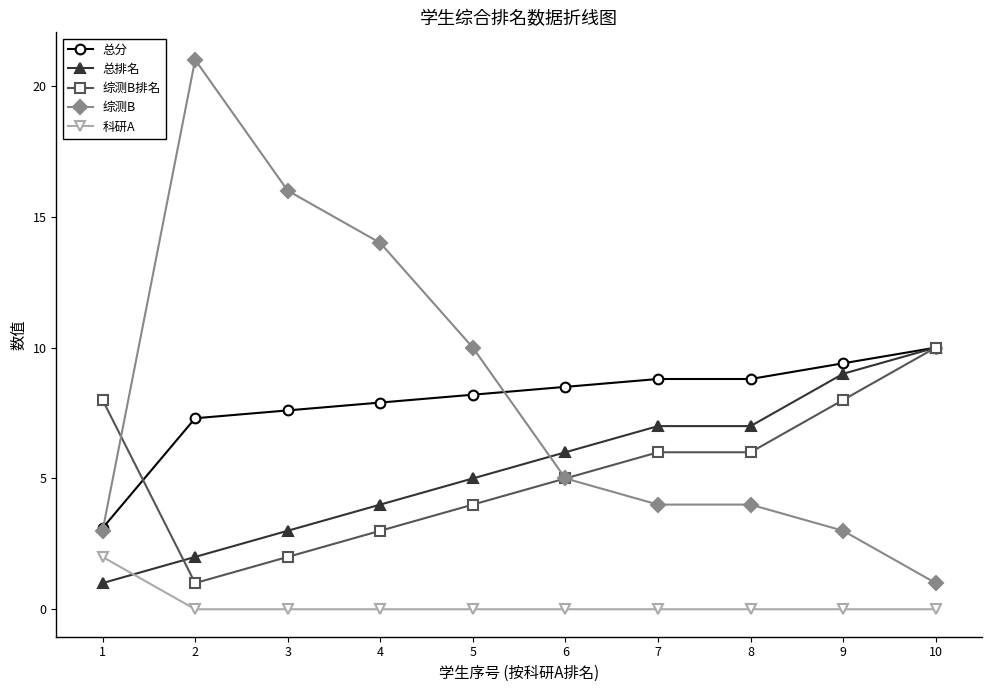

Rank the series at 3 from highest to lowest value.

综测B, 总分, 总排名, 综测B排名, 科研A